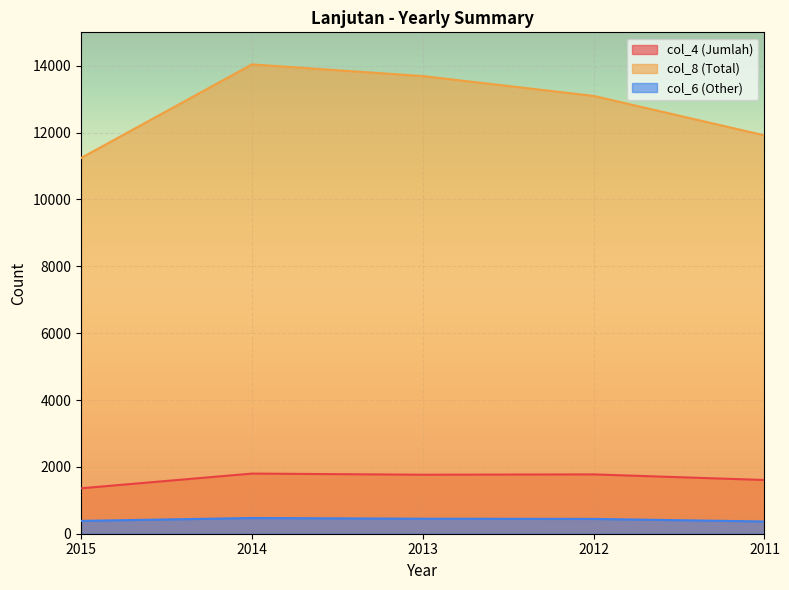

True or false: col_4 (Jumlah) has a value of 1359 at 2015.

True